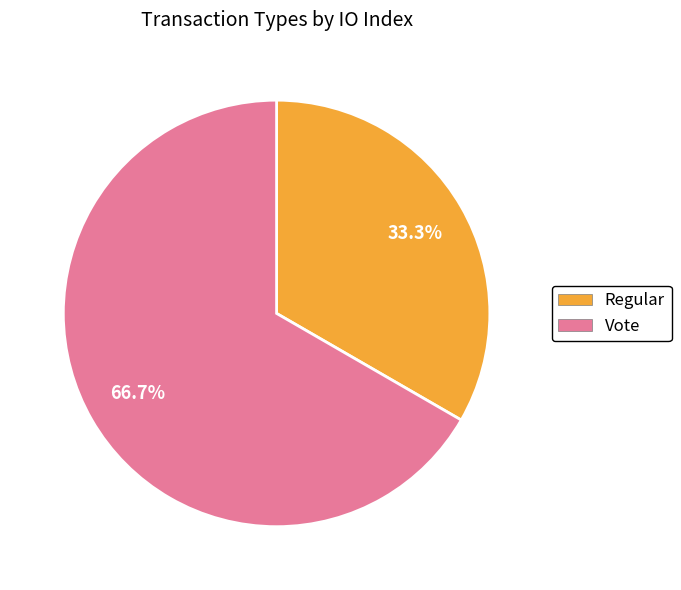

Does Vote represent more than half of the total?

Yes